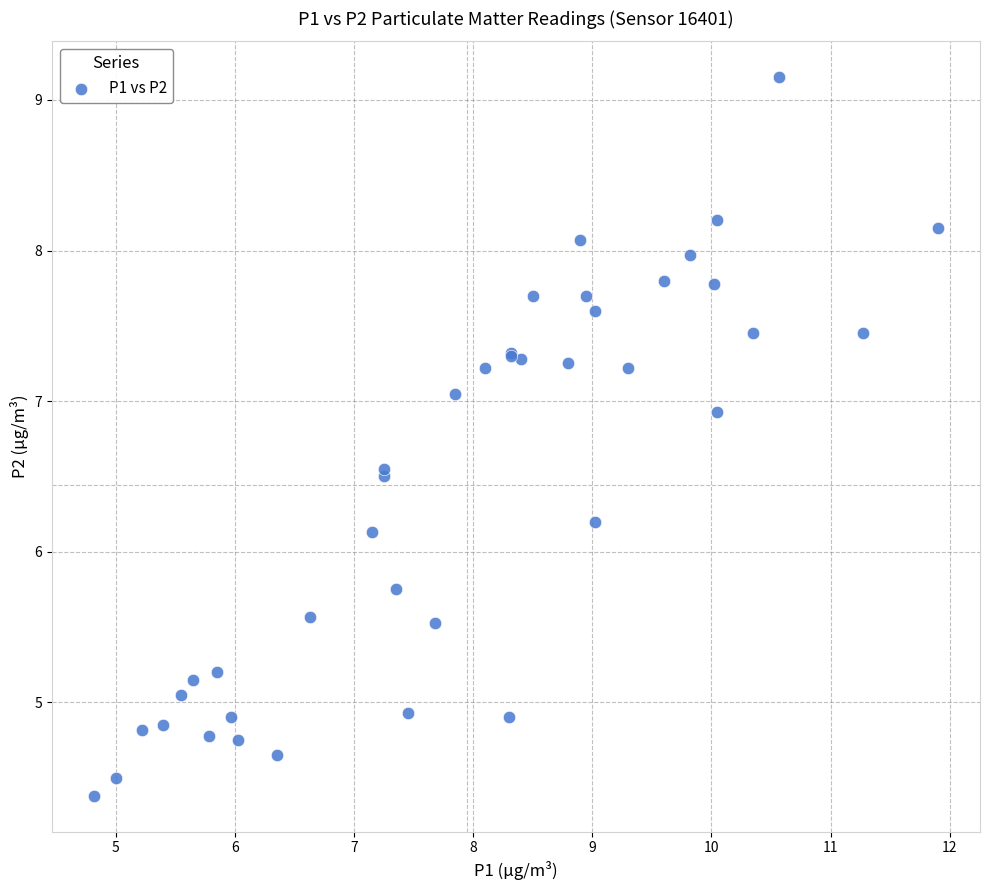

What Y value in the scatter plot is closest to 6?

6.1